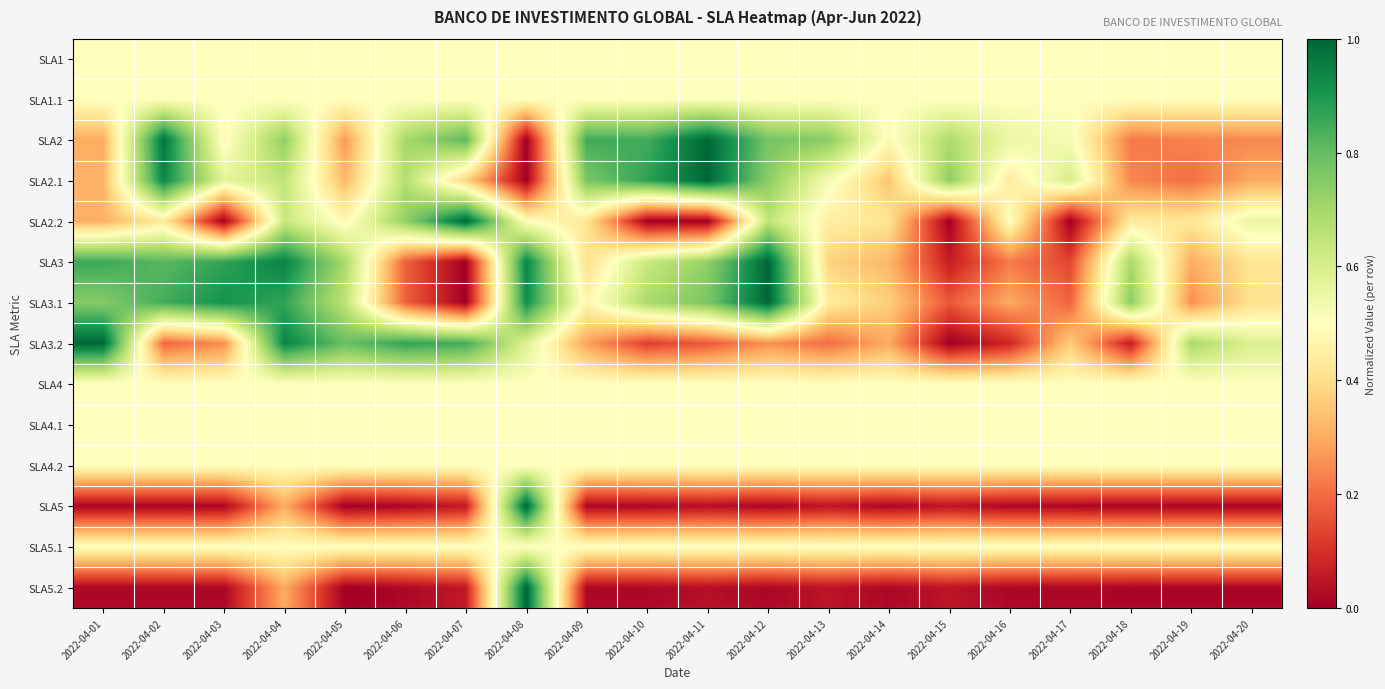

Reading left to right, what are all the values shown in this chart?

SLA1: 2022-04-01=0.5	2022-04-02=0.5	2022-04-03=0.5	2022-04-04=0.5	2022-04-05=0.5	2022-04-06=0.5	2022-04-07=0.5	2022-04-08=0.5	2022-04-09=0.5	2022-04-10=0.5	2022-04-11=0.5	2022-04-12=0.5	2022-04-13=0.5	2022-04-14=0.5	2022-04-15=0.5	2022-04-16=0.5	2022-04-17=0.5	2022-04-18=0.5	2022-04-19=0.5	2022-04-20=0.5
SLA1.1: 2022-04-01=0.5	2022-04-02=0.5	2022-04-03=0.5	2022-04-04=0.5	2022-04-05=0.5	2022-04-06=0.5	2022-04-07=0.5	2022-04-08=0.5	2022-04-09=0.5	2022-04-10=0.5	2022-04-11=0.5	2022-04-12=0.5	2022-04-13=0.5	2022-04-14=0.5	2022-04-15=0.5	2022-04-16=0.5	2022-04-17=0.5	2022-04-18=0.5	2022-04-19=0.5	2022-04-20=0.5
SLA2: 2022-04-01=0.3	2022-04-02=1.0	2022-04-03=0.5	2022-04-04=0.7	2022-04-05=0.3	2022-04-06=0.7	2022-04-07=0.8	2022-04-08=0.0	2022-04-09=0.8	2022-04-10=0.8	2022-04-11=1.0	2022-04-12=0.8	2022-04-13=0.7	2022-04-14=0.5	2022-04-15=0.7	2022-04-16=0.6	2022-04-17=0.5	2022-04-18=0.2	2022-04-19=0.2	2022-04-20=0.2
SLA2.1: 2022-04-01=0.3	2022-04-02=0.9	2022-04-03=0.6	2022-04-04=0.6	2022-04-05=0.3	2022-04-06=0.7	2022-04-07=0.4	2022-04-08=0.0	2022-04-09=0.8	2022-04-10=0.9	2022-04-11=1.0	2022-04-12=0.7	2022-04-13=0.5	2022-04-14=0.3	2022-04-15=0.7	2022-04-16=0.4	2022-04-17=0.6	2022-04-18=0.2	2022-04-19=0.2	2022-04-20=0.3
SLA2.2: 2022-04-01=0.3	2022-04-02=0.4	2022-04-03=0.0	2022-04-04=0.6	2022-04-05=0.5	2022-04-06=0.7	2022-04-07=1.0	2022-04-08=0.5	2022-04-09=0.4	2022-04-10=0.0	2022-04-11=0.0	2022-04-12=0.6	2022-04-13=0.4	2022-04-14=0.4	2022-04-15=0.0	2022-04-16=0.5	2022-04-17=0.0	2022-04-18=0.4	2022-04-19=0.4	2022-04-20=0.6
SLA3: 2022-04-01=0.9	2022-04-02=0.8	2022-04-03=0.9	2022-04-04=0.9	2022-04-05=0.7	2022-04-06=0.2	2022-04-07=0.0	2022-04-08=0.9	2022-04-09=0.4	2022-04-10=0.6	2022-04-11=0.7	2022-04-12=1.0	2022-04-13=0.4	2022-04-14=0.3	2022-04-15=0.1	2022-04-16=0.2	2022-04-17=0.1	2022-04-18=0.7	2022-04-19=0.3	2022-04-20=0.4
SLA3.1: 2022-04-01=0.8	2022-04-02=0.8	2022-04-03=0.9	2022-04-04=0.9	2022-04-05=0.7	2022-04-06=0.2	2022-04-07=0.0	2022-04-08=0.9	2022-04-09=0.5	2022-04-10=0.7	2022-04-11=0.8	2022-04-12=1.0	2022-04-13=0.4	2022-04-14=0.4	2022-04-15=0.2	2022-04-16=0.3	2022-04-17=0.2	2022-04-18=0.7	2022-04-19=0.3	2022-04-20=0.4
SLA3.2: 2022-04-01=1.0	2022-04-02=0.2	2022-04-03=0.3	2022-04-04=0.9	2022-04-05=0.8	2022-04-06=0.9	2022-04-07=0.8	2022-04-08=0.6	2022-04-09=0.3	2022-04-10=0.1	2022-04-11=0.2	2022-04-12=0.3	2022-04-13=0.2	2022-04-14=0.3	2022-04-15=0.0	2022-04-16=0.1	2022-04-17=0.4	2022-04-18=0.1	2022-04-19=0.7	2022-04-20=0.6
SLA4: 2022-04-01=0.5	2022-04-02=0.5	2022-04-03=0.5	2022-04-04=0.5	2022-04-05=0.5	2022-04-06=0.5	2022-04-07=0.5	2022-04-08=0.5	2022-04-09=0.5	2022-04-10=0.5	2022-04-11=0.5	2022-04-12=0.5	2022-04-13=0.5	2022-04-14=0.5	2022-04-15=0.5	2022-04-16=0.5	2022-04-17=0.5	2022-04-18=0.5	2022-04-19=0.5	2022-04-20=0.5
SLA4.1: 2022-04-01=0.5	2022-04-02=0.5	2022-04-03=0.5	2022-04-04=0.5	2022-04-05=0.5	2022-04-06=0.5	2022-04-07=0.5	2022-04-08=0.5	2022-04-09=0.5	2022-04-10=0.5	2022-04-11=0.5	2022-04-12=0.5	2022-04-13=0.5	2022-04-14=0.5	2022-04-15=0.5	2022-04-16=0.5	2022-04-17=0.5	2022-04-18=0.5	2022-04-19=0.5	2022-04-20=0.5
SLA4.2: 2022-04-01=0.5	2022-04-02=0.5	2022-04-03=0.5	2022-04-04=0.5	2022-04-05=0.5	2022-04-06=0.5	2022-04-07=0.5	2022-04-08=0.5	2022-04-09=0.5	2022-04-10=0.5	2022-04-11=0.5	2022-04-12=0.5	2022-04-13=0.5	2022-04-14=0.5	2022-04-15=0.5	2022-04-16=0.5	2022-04-17=0.5	2022-04-18=0.5	2022-04-19=0.5	2022-04-20=0.5
SLA5: 2022-04-01=0.0	2022-04-02=0.0	2022-04-03=0.0	2022-04-04=0.3	2022-04-05=0.0	2022-04-06=0.0	2022-04-07=0.1	2022-04-08=1.0	2022-04-09=0.0	2022-04-10=0.0	2022-04-11=0.0	2022-04-12=0.0	2022-04-13=0.0	2022-04-14=0.0	2022-04-15=0.0	2022-04-16=0.0	2022-04-17=0.0	2022-04-18=0.0	2022-04-19=0.0	2022-04-20=0.0
SLA5.1: 2022-04-01=0.5	2022-04-02=0.5	2022-04-03=0.5	2022-04-04=0.5	2022-04-05=0.5	2022-04-06=0.5	2022-04-07=0.5	2022-04-08=0.5	2022-04-09=0.5	2022-04-10=0.5	2022-04-11=0.5	2022-04-12=0.5	2022-04-13=0.5	2022-04-14=0.5	2022-04-15=0.5	2022-04-16=0.5	2022-04-17=0.5	2022-04-18=0.5	2022-04-19=0.5	2022-04-20=0.5
SLA5.2: 2022-04-01=0.0	2022-04-02=0.0	2022-04-03=0.0	2022-04-04=0.3	2022-04-05=0.0	2022-04-06=0.0	2022-04-07=0.1	2022-04-08=1.0	2022-04-09=0.0	2022-04-10=0.0	2022-04-11=0.0	2022-04-12=0.0	2022-04-13=0.0	2022-04-14=0.0	2022-04-15=0.0	2022-04-16=0.0	2022-04-17=0.0	2022-04-18=0.0	2022-04-19=0.0	2022-04-20=0.0